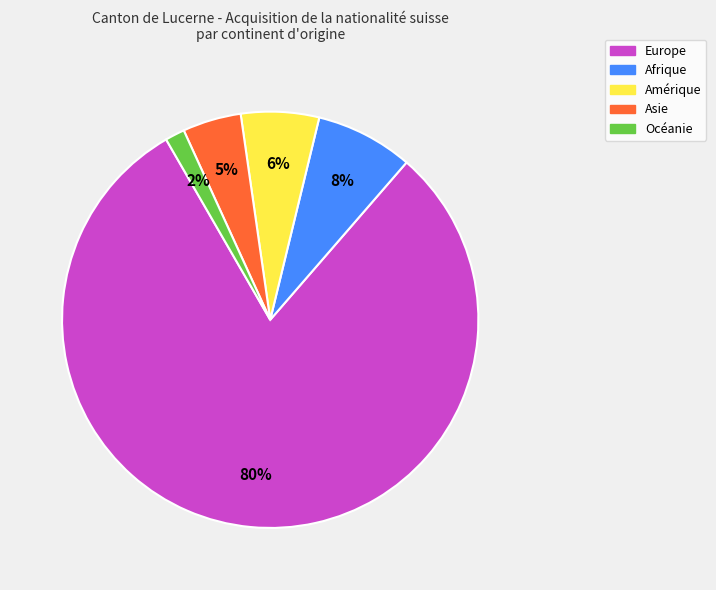

Count the number of slices in the pie.

5